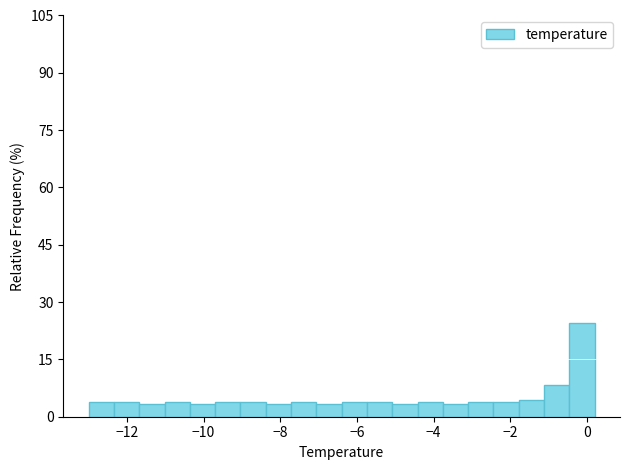

Around what value on the x-axis is the tallest bar? Give the approximate position of its centre, as read against the axis.

-0.2